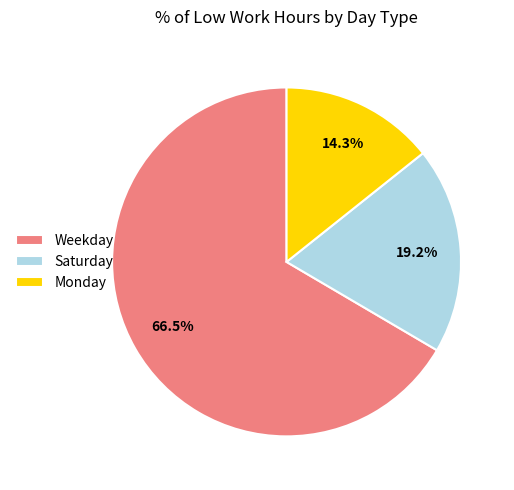

Is Weekday the majority of the pie?

Yes